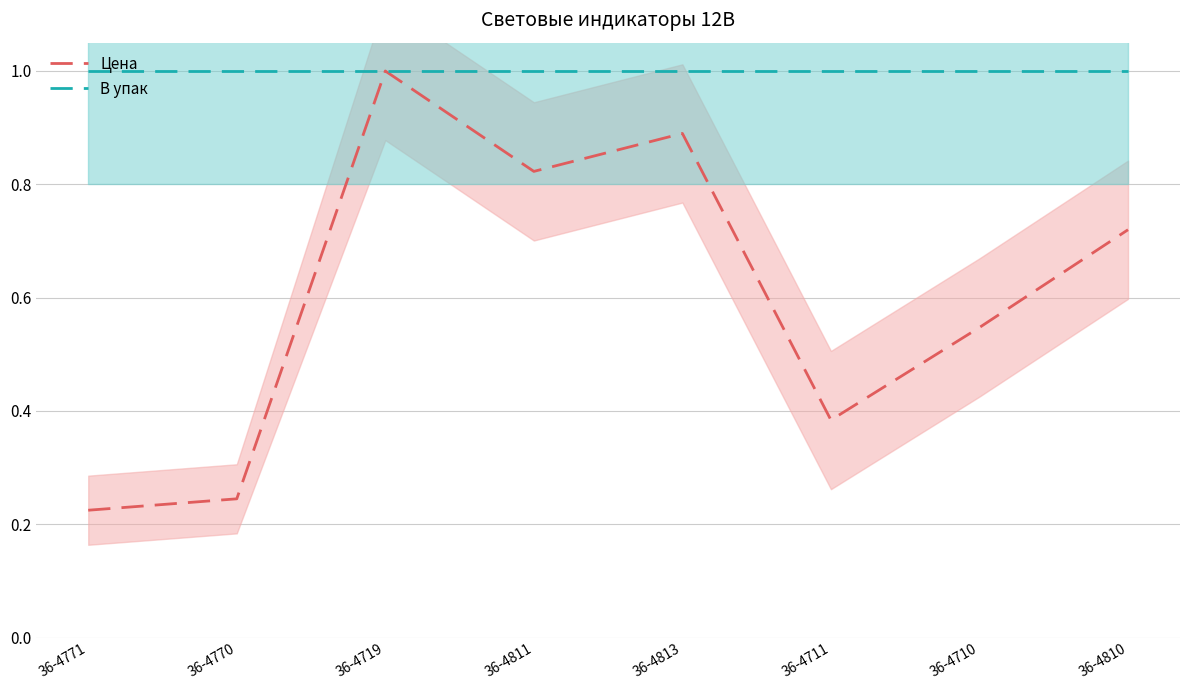

Which series has the largest range (max minus min)?

Цена